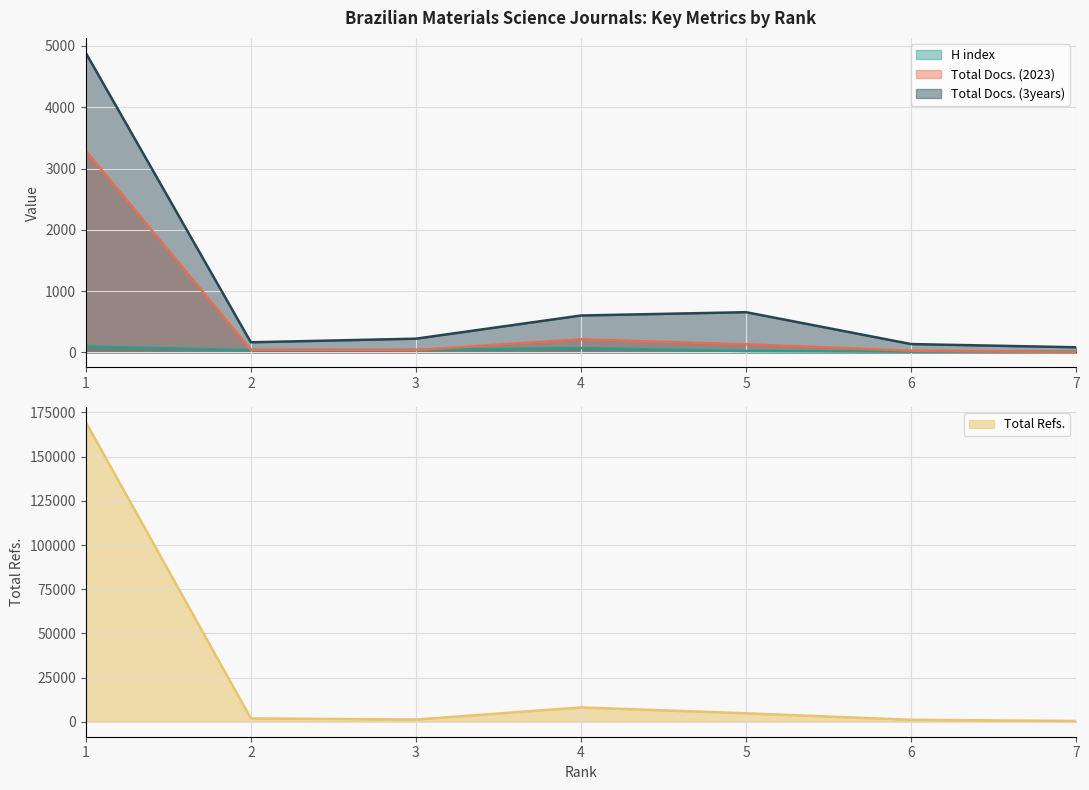

Which series has the largest total across all categories?

Total Refs.